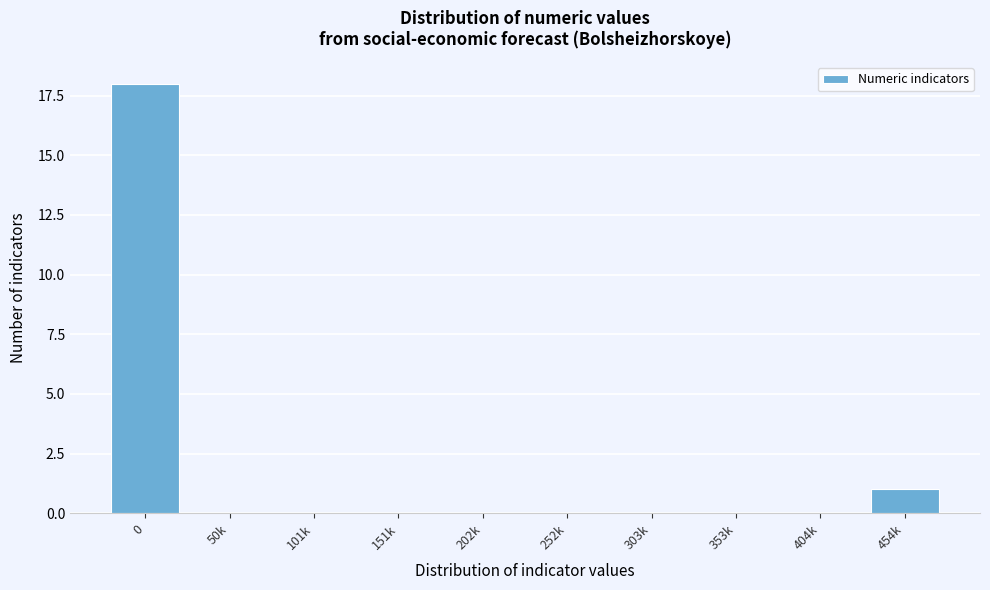

Reading left to right, what are all the values shown in this chart?

0=18	50k=0	101k=0	151k=0	202k=0	252k=0	303k=0	353k=0	404k=0	454k=1